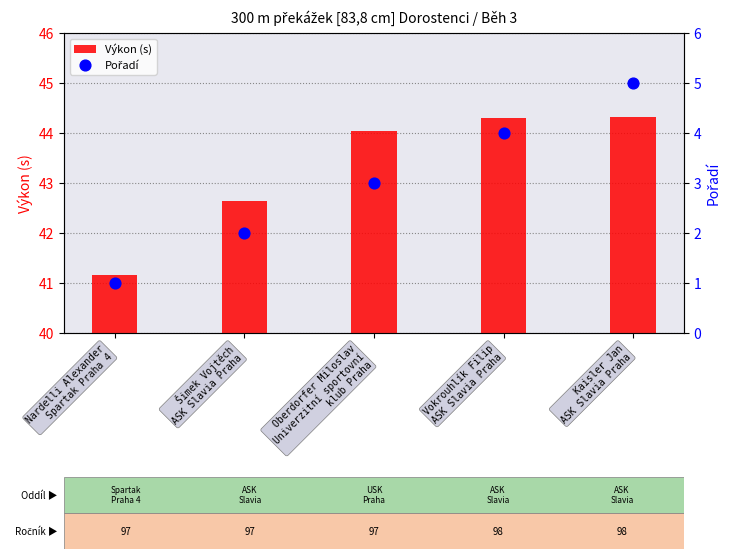

Is the value of Výkon (s) at Šimek Vojtěch
ASK Slavia Praha greater than the value of Pořadí at Šimek Vojtěch
ASK Slavia Praha?

Yes